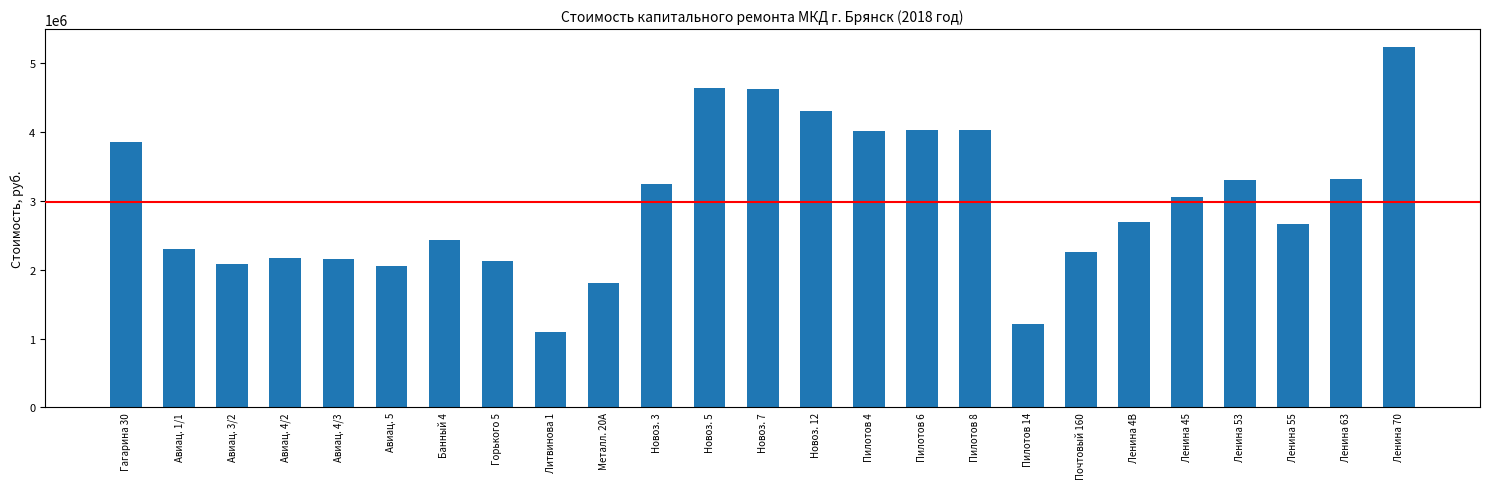

What is the sum of the values at Новоз. 5 and Авиац. 5?

6682270.6